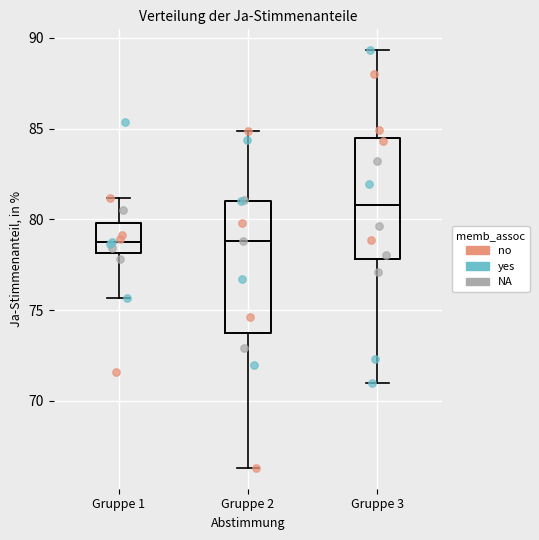

Reading left to right, transcribe this box plot: for each box, give where its median line is, the range the box spans, and where its two whiskers end, as read against the y-axis. The values are not printed on the chart, so give them approximately, as read against the axis.

Gruppe 1: median 78.5, box 78.0 to 80.0, whiskers 75.5 to 81.0
Gruppe 2: median 79.0, box 74.0 to 81.0, whiskers 66.5 to 85.0
Gruppe 3: median 81.0, box 78.0 to 84.5, whiskers 71.0 to 89.5